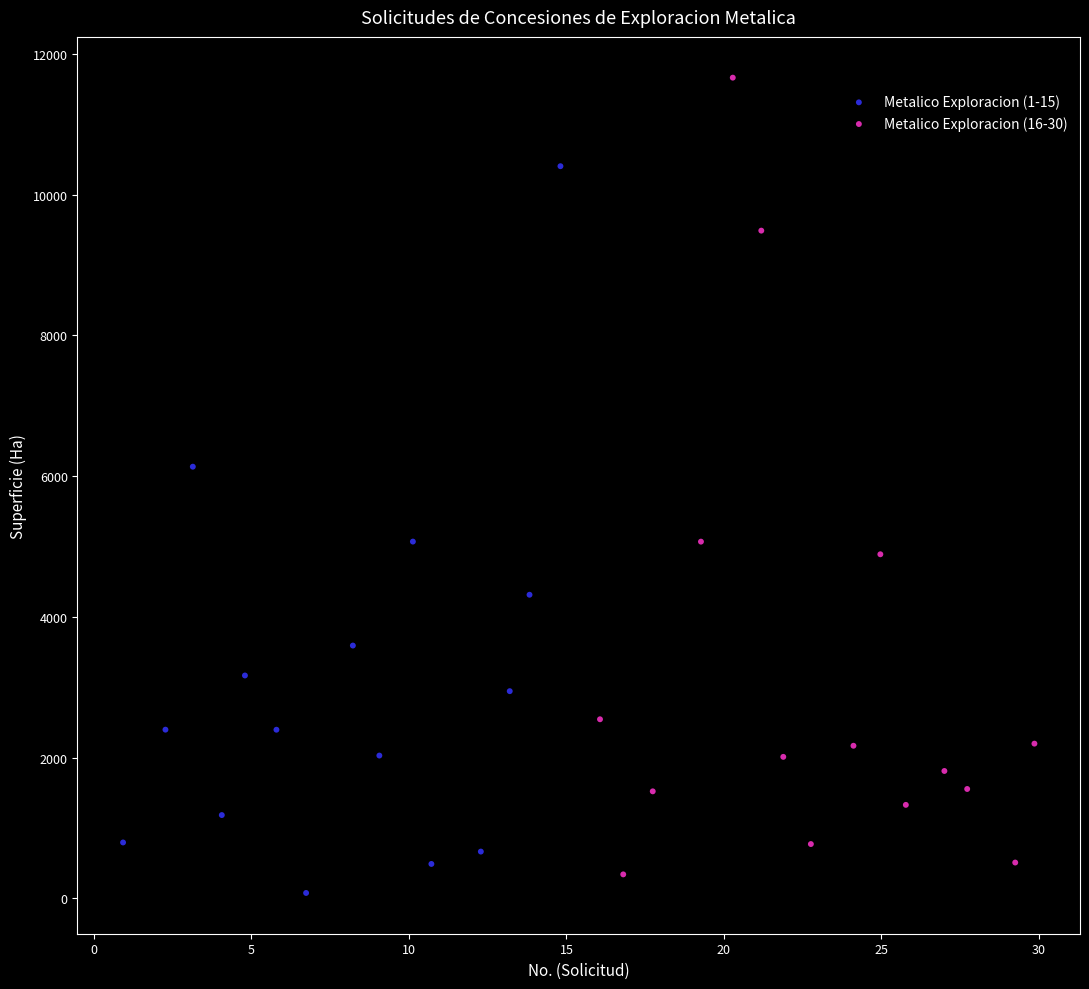

Which series reaches the maximum Y coordinate?

Metalico Exploracion (16-30)